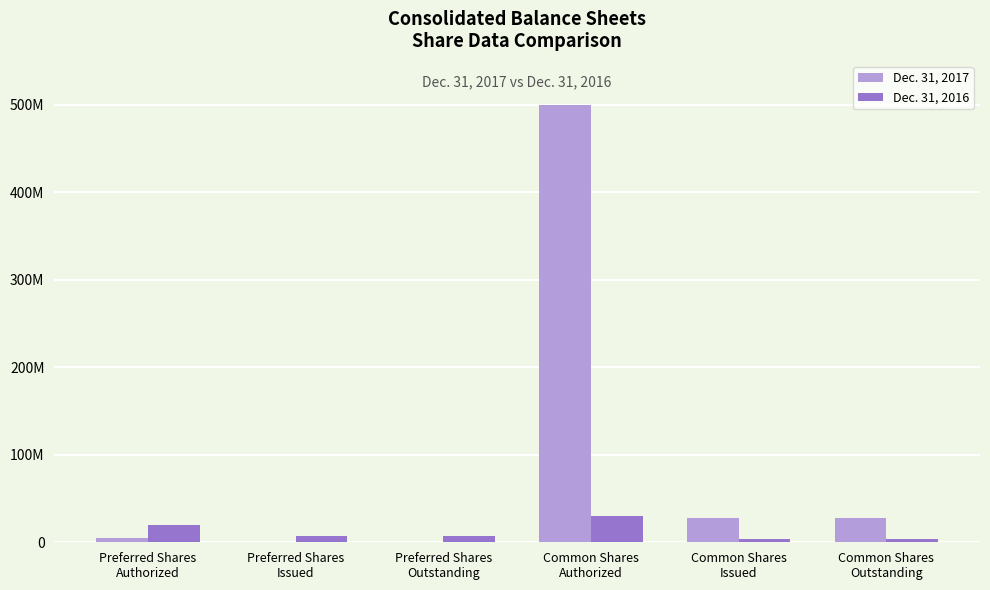

What are all the series names shown in the legend?

Dec. 31, 2017, Dec. 31, 2016